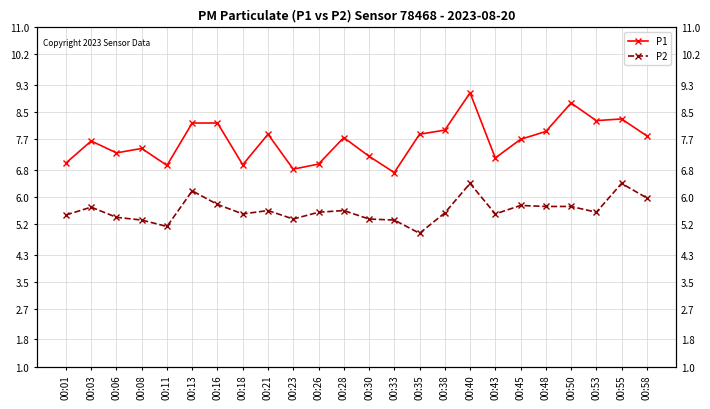

At which label does P2 first exceed 5?

00:01